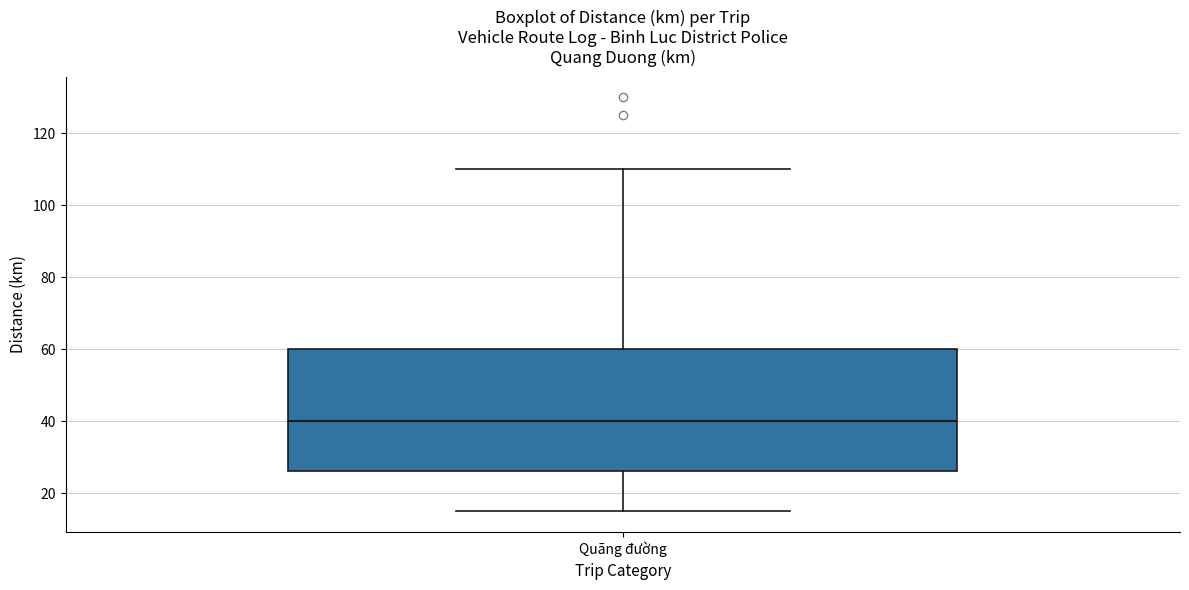

Where does the lower whisker of the box for Quãng đường end on the y-axis? The values are not printed on the chart, so give them approximately, as read against the axis.

16